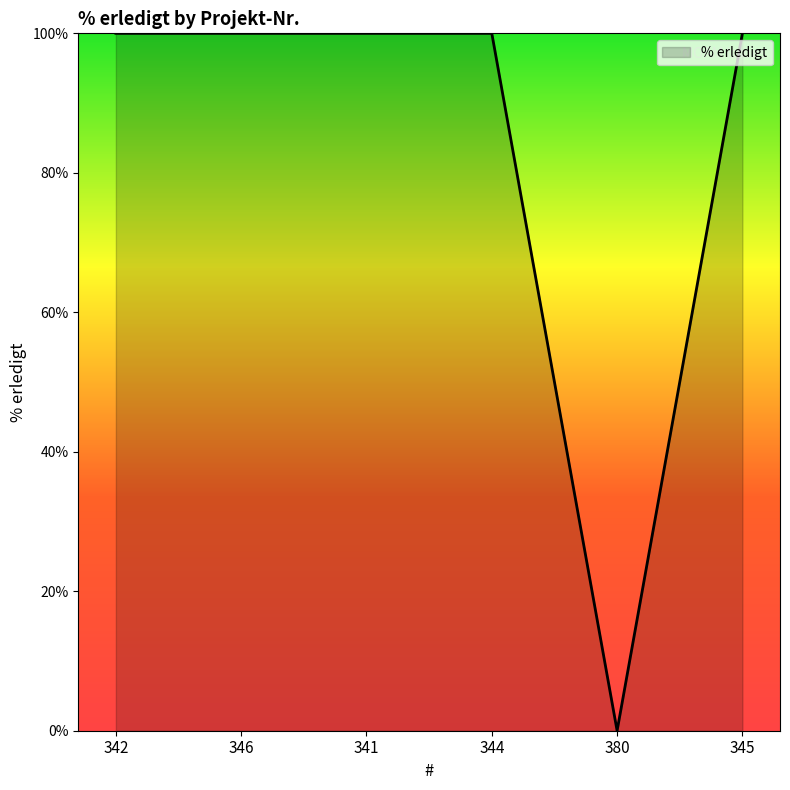

What position from the right is 341?

4